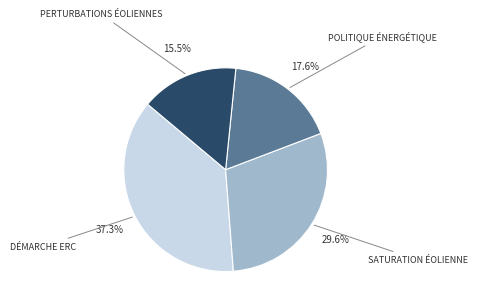

To the nearest percent, what is the average slice percentage?

25%